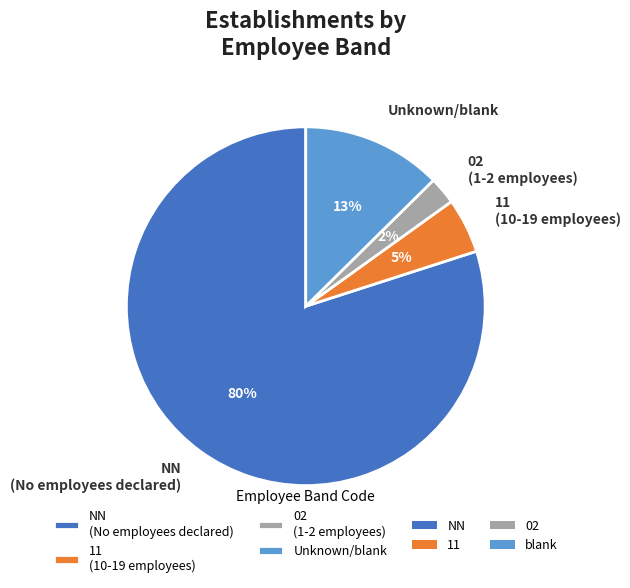

Is the sum of 02 (1-2 employees) and 11 (10-19 employees) greater than half?

No